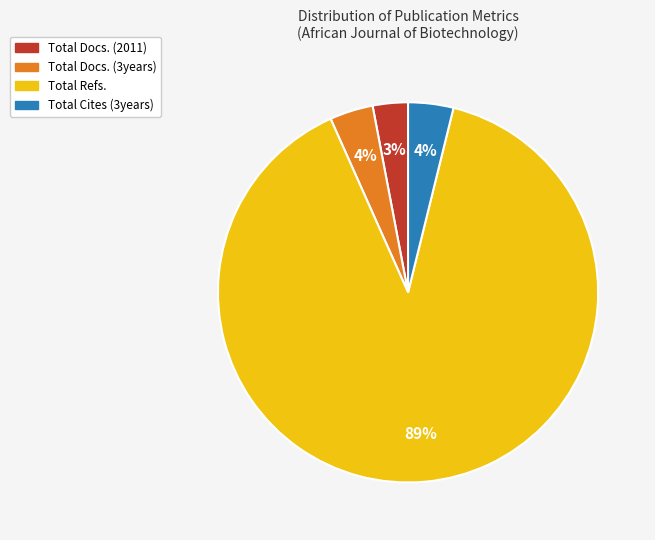

What is the largest slice in the pie chart?

Total Refs.